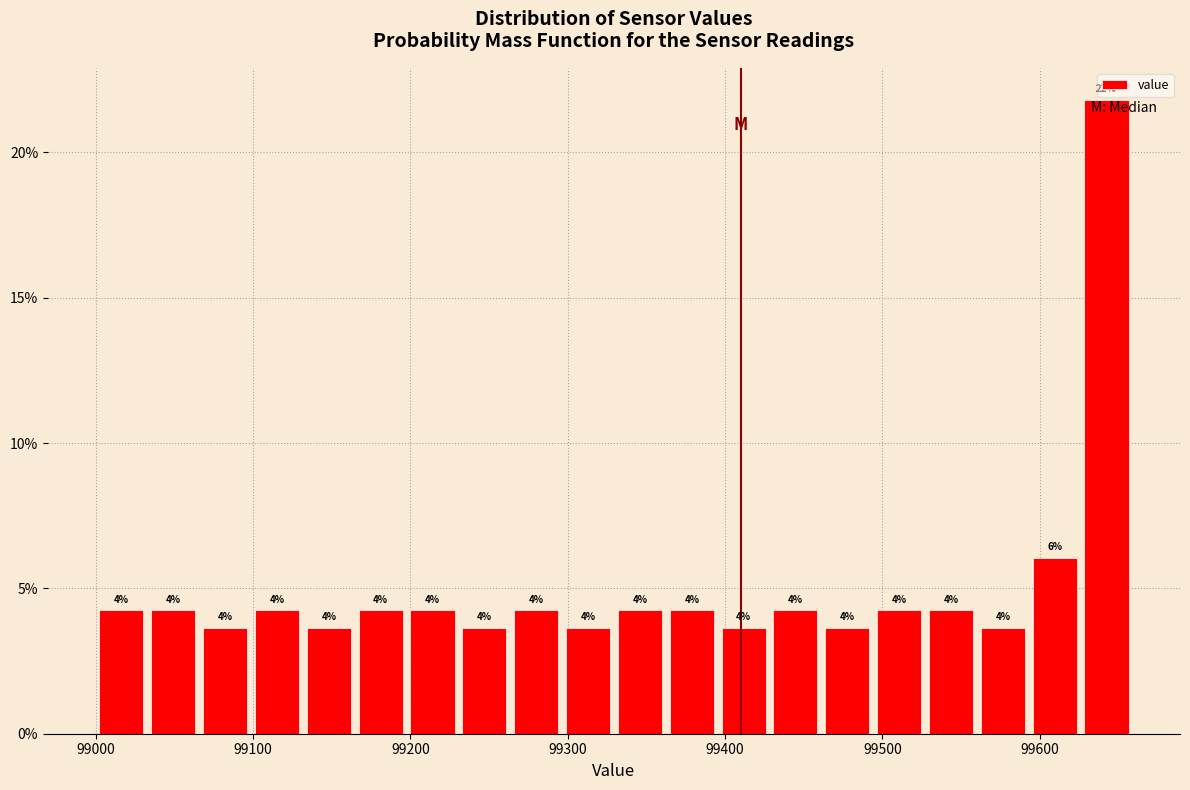

Read against the x-axis, roughly where is the centre of the tallest bar?

99640